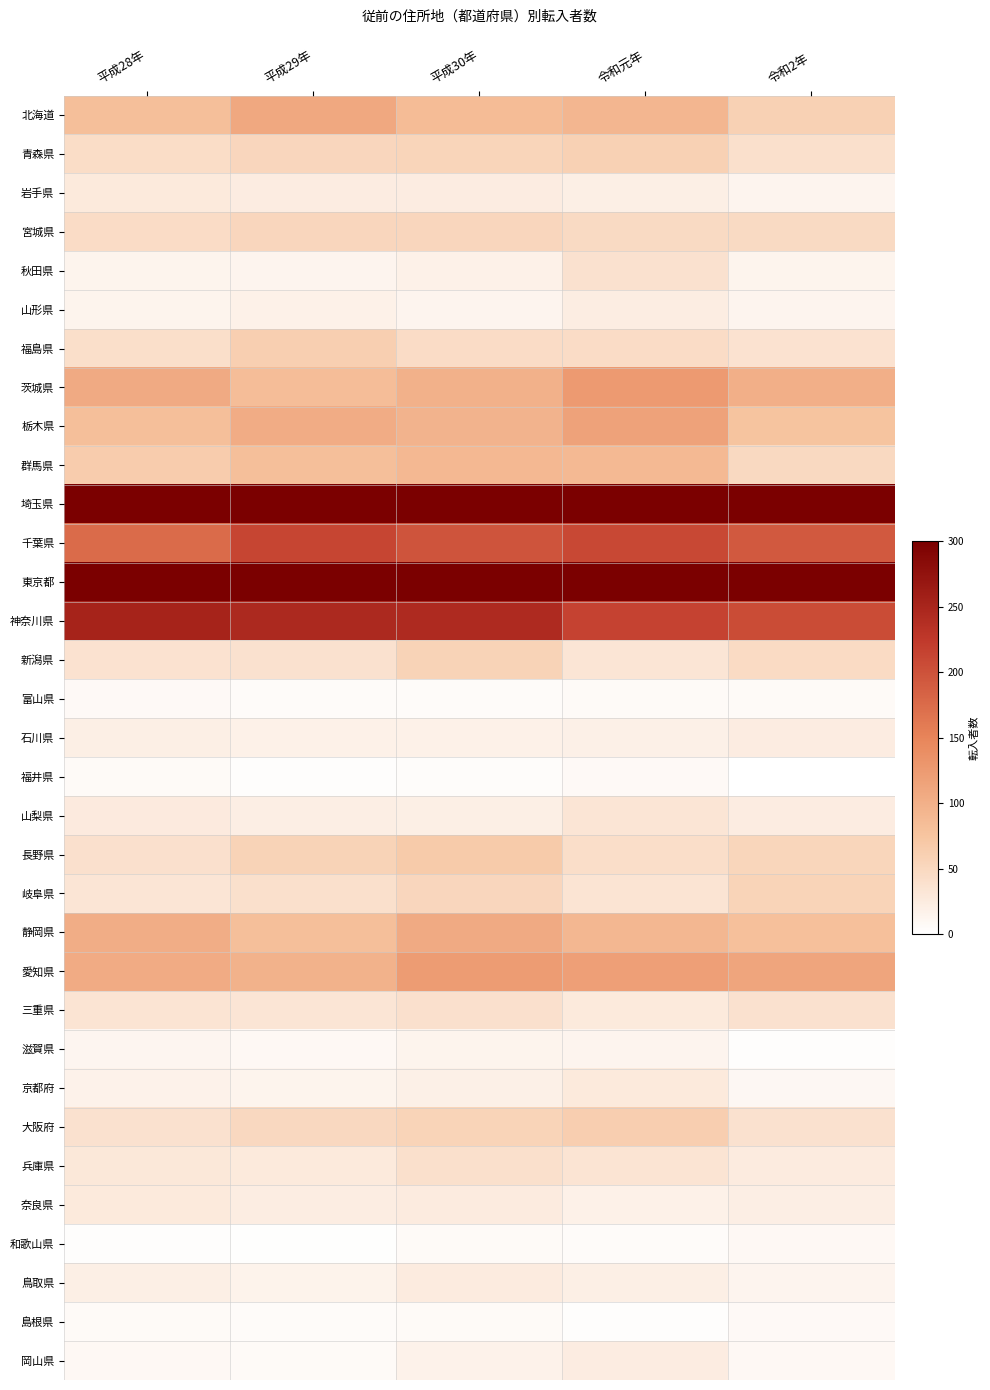

Reading right to left, transcribe all the data shown in this chart.

北海道: 令和2年=59	令和元年=92	平成30年=85	平成29年=108	平成28年=82
青森県: 令和2年=40	令和元年=59	平成30年=54	平成29年=52	平成28年=44
岩手県: 令和2年=13	令和元年=21	平成30年=24	平成29年=24	平成28年=27
宮城県: 令和2年=47	令和元年=48	平成30年=52	平成29年=52	平成28年=45
秋田県: 令和2年=15	令和元年=38	平成30年=18	平成29年=13	平成28年=15
山形県: 令和2年=14	令和元年=23	平成30年=14	平成29年=18	平成28年=15
福島県: 令和2年=37	令和元年=45	平成30年=45	平成29年=62	平成28年=42
茨城県: 令和2年=100	令和元年=125	平成30年=98	平成29年=84	平成28年=106
栃木県: 令和2年=75	令和元年=116	平成30年=95	平成29年=104	平成28年=82
群馬県: 令和2年=49	令和元年=89	平成30年=90	平成29年=81	平成28年=65
埼玉県: 令和2年=2491	令和元年=2675	平成30年=2520	平成29年=2571	平成28年=2554
千葉県: 令和2年=193	令和元年=209	平成30年=198	平成29年=213	平成28年=175
東京都: 令和2年=1160	令和元年=1145	平成30年=1143	平成29年=1126	平成28年=1066
神奈川県: 令和2年=206	令和元年=215	平成30年=243	平成29年=246	平成28年=253
新潟県: 令和2年=46	令和元年=33	平成30年=57	平成29年=38	平成28年=37
富山県: 令和2年=6	令和元年=6	平成30年=5	平成29年=5	平成28年=8
石川県: 令和2年=24	令和元年=19	平成30年=18	平成29年=18	平成28年=20
福井県: 令和2年=0	令和元年=8	平成30年=4	平成29年=3	平成28年=6
山梨県: 令和2年=24	令和元年=33	平成30年=20	平成29年=22	平成28年=26
長野県: 令和2年=53	令和元年=43	平成30年=67	平成29年=57	平成28年=39
岐阜県: 令和2年=56	令和元年=34	平成30年=52	平成29年=40	平成28年=33
静岡県: 令和2年=80	令和元年=91	平成30年=106	平成29年=81	平成28年=103
愛知県: 令和2年=112	令和元年=119	平成30年=123	平成29年=97	平成28年=105
三重県: 令和2年=38	令和元年=28	平成30年=39	平成29年=33	平成28年=34
滋賀県: 令和2年=3	令和元年=13	平成30年=15	平成29年=9	平成28年=12
京都府: 令和2年=10	令和元年=27	平成30年=19	平成29年=15	平成28年=17
大阪府: 令和2年=38	令和元年=63	平成30年=56	平成29年=50	平成28年=38
兵庫県: 令和2年=25	令和元年=35	平成30年=41	平成29年=28	平成28年=30
奈良県: 令和2年=22	令和元年=18	平成30年=25	平成29年=23	平成28年=28
和歌山県: 令和2年=9	令和元年=5	平成30年=7	平成29年=2	平成28年=3
鳥取県: 令和2年=14	令和元年=21	平成30年=25	平成29年=16	平成28年=21
島根県: 令和2年=8	令和元年=3	平成30年=7	平成29年=5	平成28年=6
岡山県: 令和2年=9	令和元年=24	平成30年=17	平成29年=6	平成28年=9